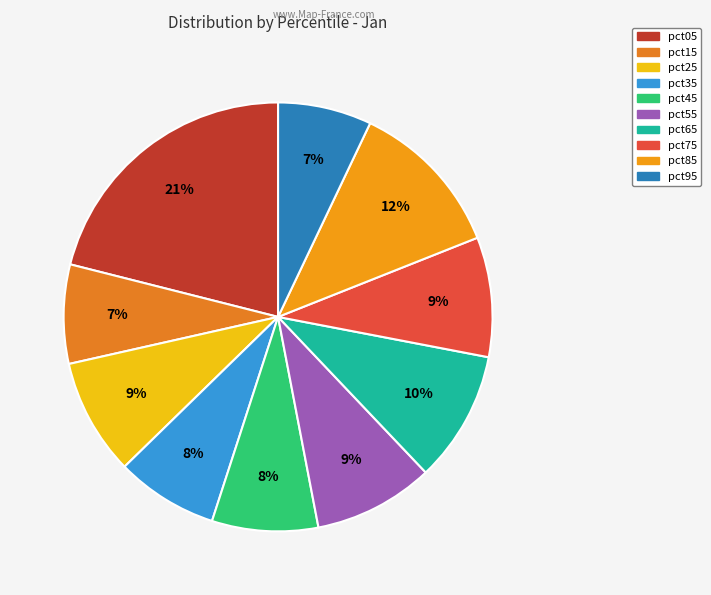

Rank the categories by value from highest to lowest.

pct05, pct85, pct65, pct55, pct75, pct25, pct45, pct35, pct15, pct95